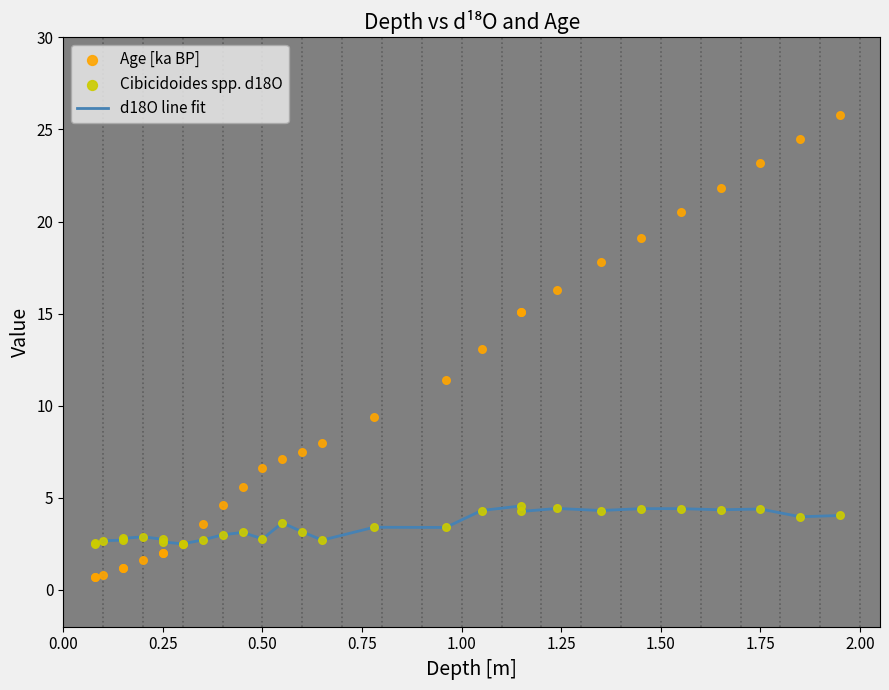

Which series reaches the minimum Y coordinate?

Age [ka BP]